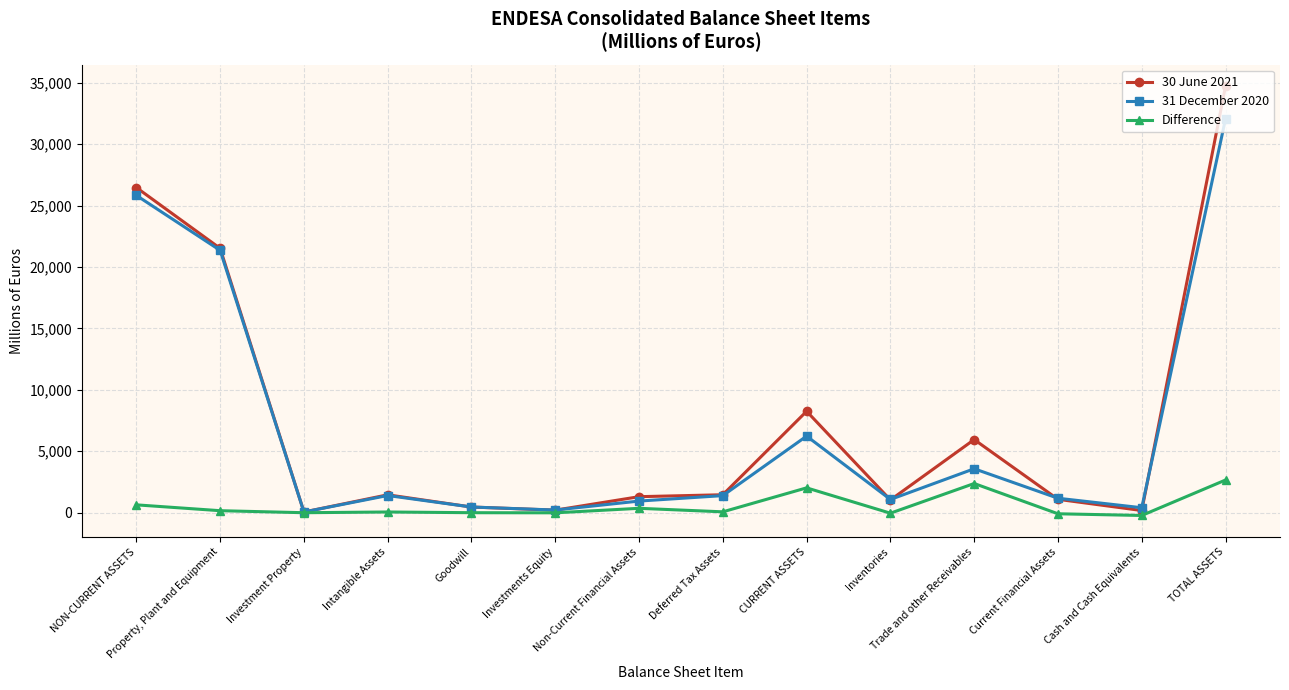

What is the value of the 31 December 2020 point at the 5th from the left?

462